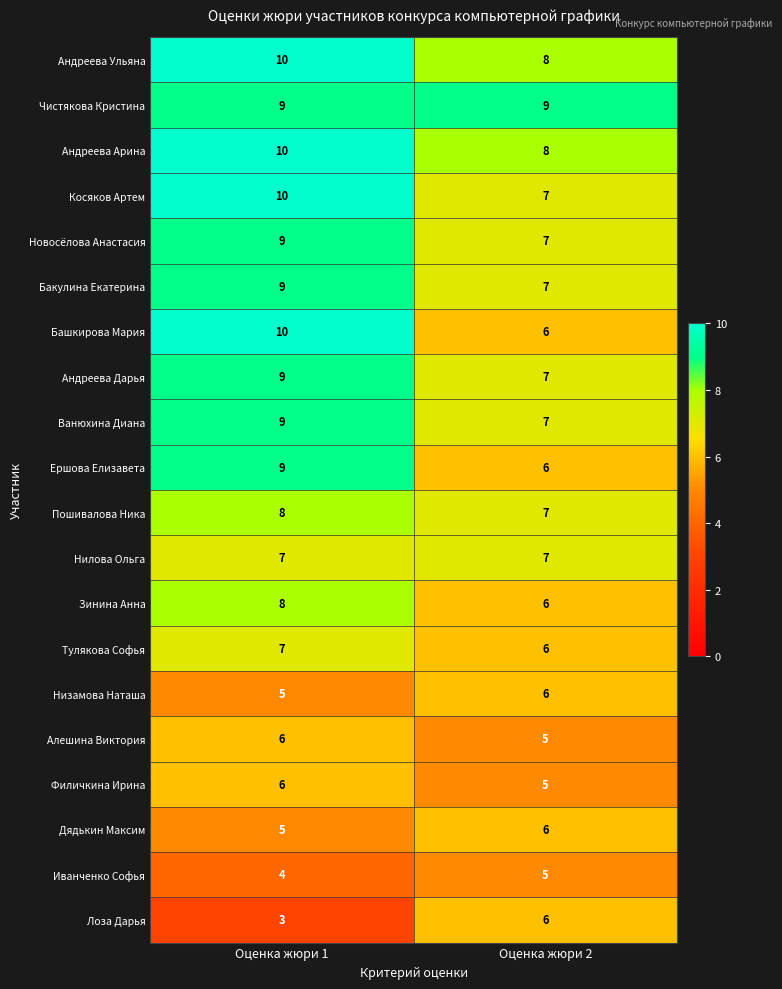

What value does the Низамова Наташа series have at Оценка жюри 2?

6